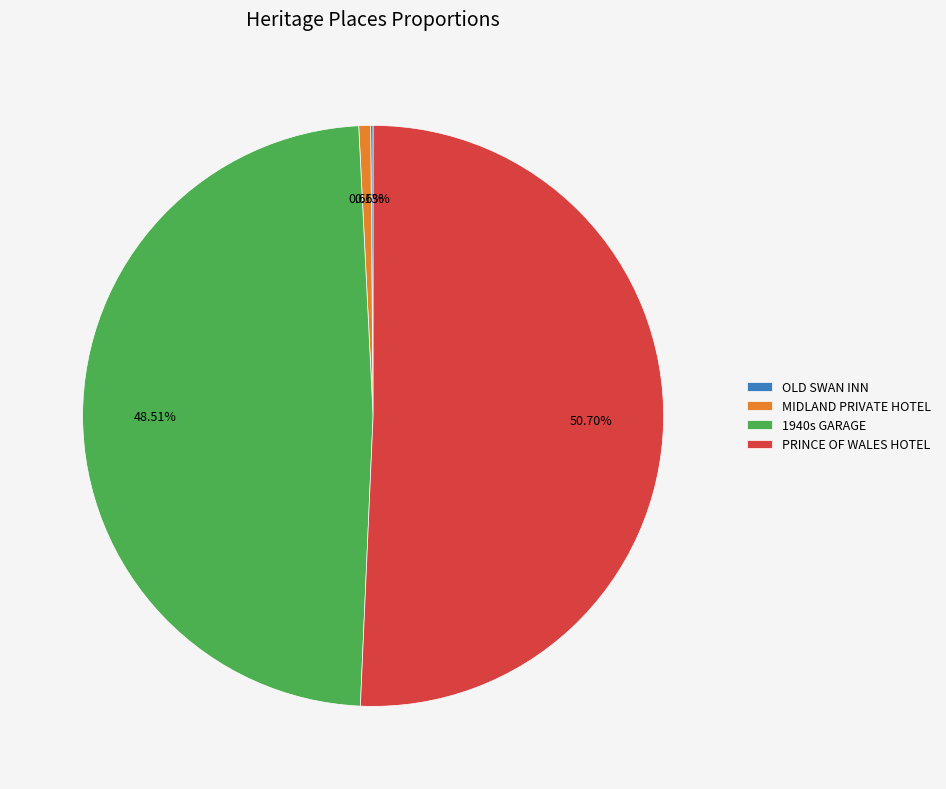

Which slice is the largest?

PRINCE OF WALES HOTEL